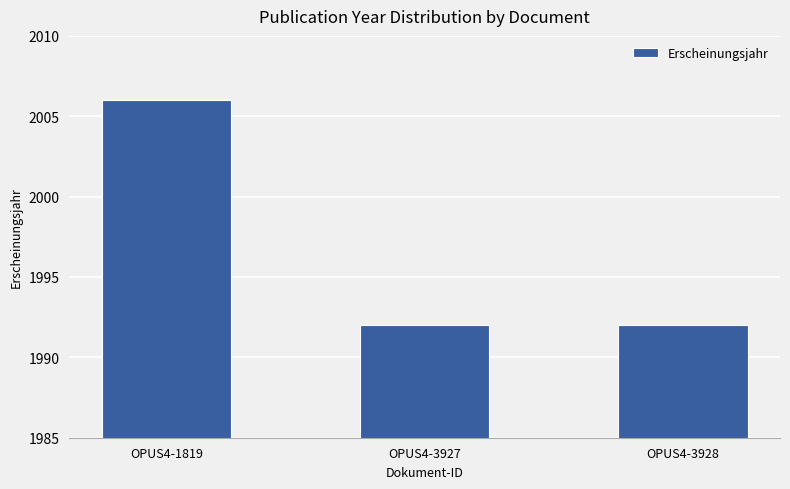

How many values are between 1992 and 2006?

3